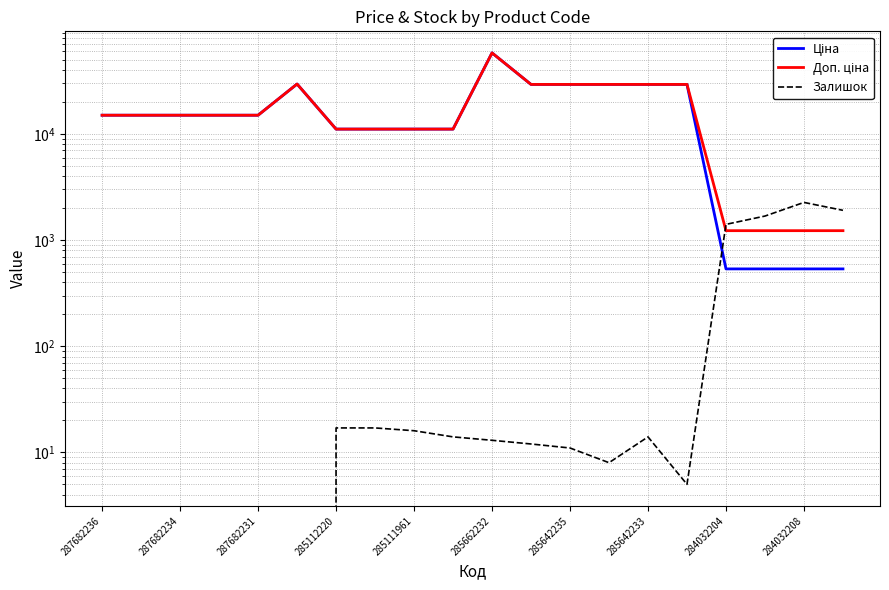

What is the maximum value shown in the chart?

58037.0